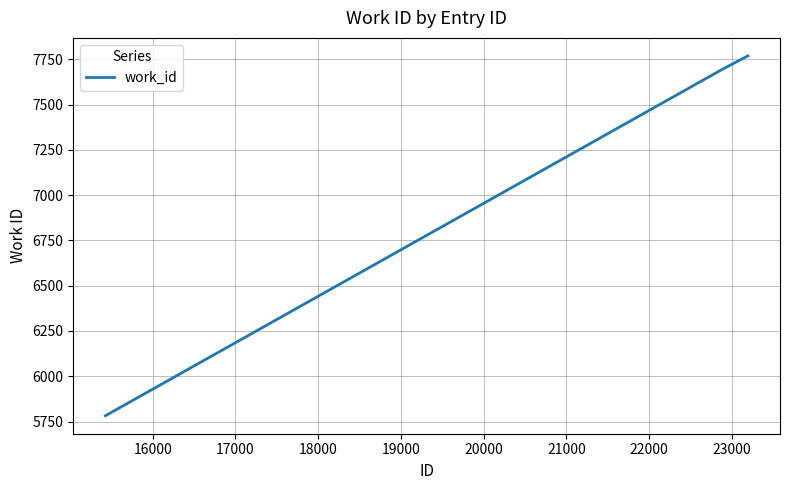

What is the average value?

7082